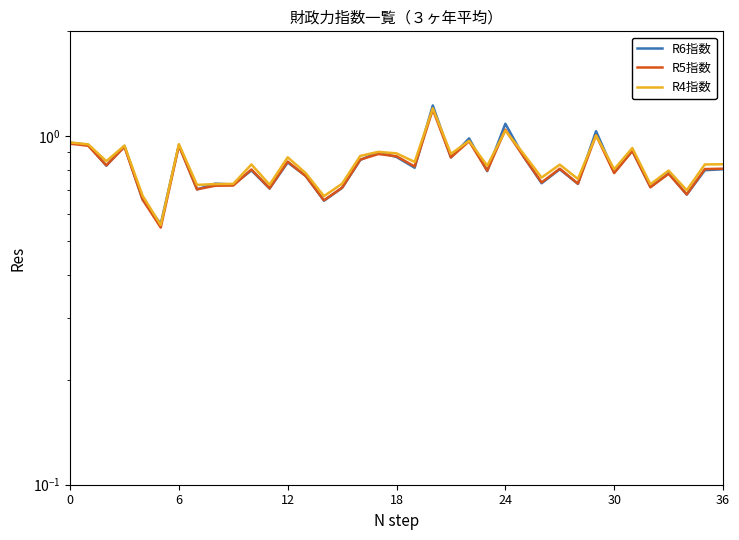

In R4指数(R2～R4平均), how many points are lower than both neighbors (excluding endpoints)?

13